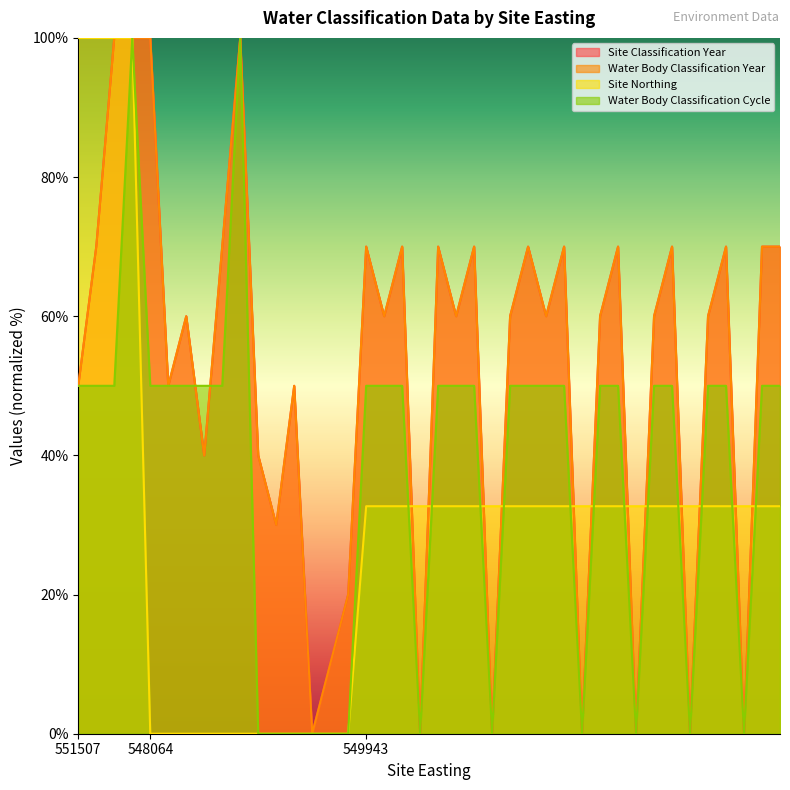

What is the difference between the second highest and second lowest values in the Site Northing series?

100.0